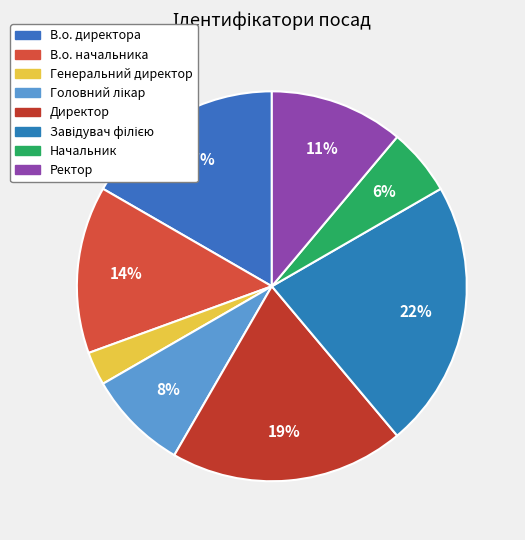

To the nearest percent, what is the difference between the В.о. директора and Завідувач філією slice percentages?

6%